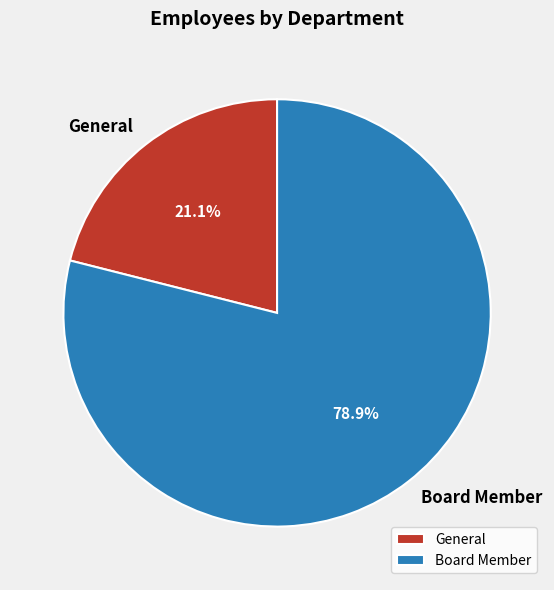

What is the largest slice in the pie chart?

Board Member